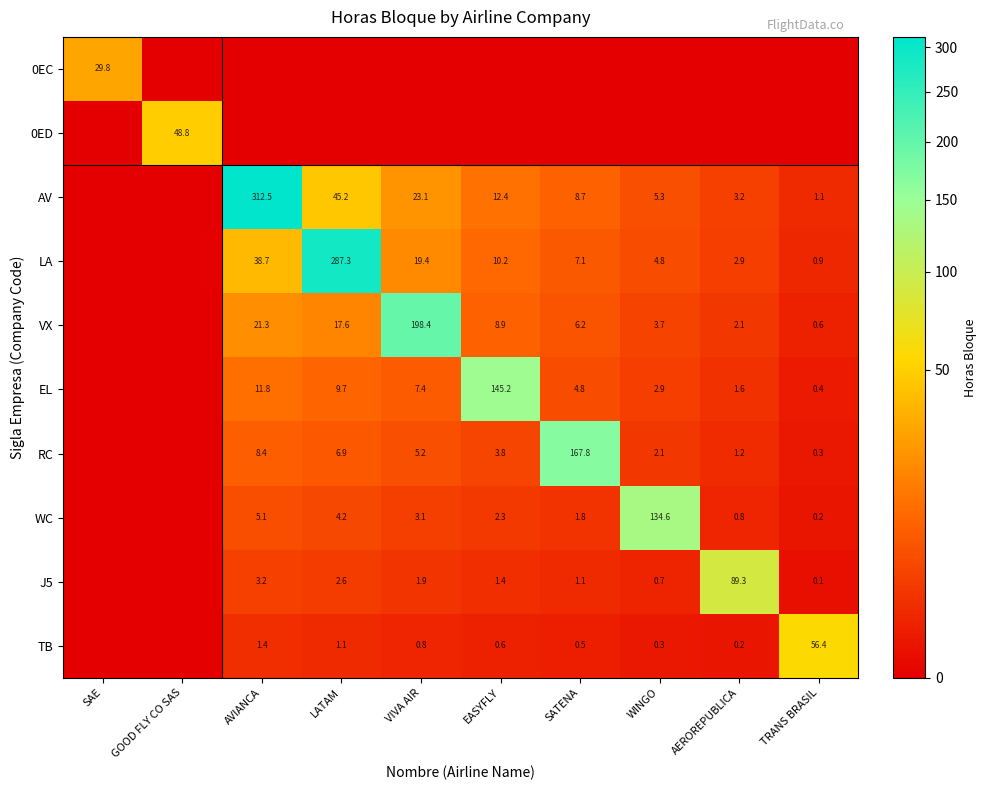

True or false: EL has a value of 7.4 at VIVA AIR.

True